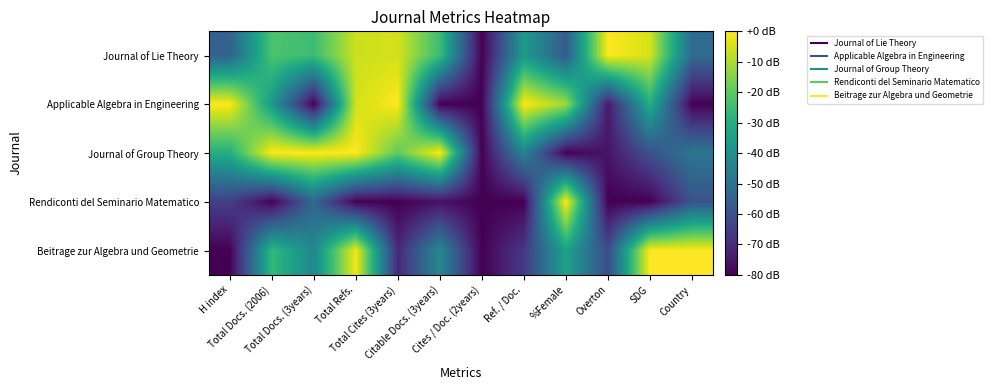

At which category is the sum across all series the highest?

Total Refs.